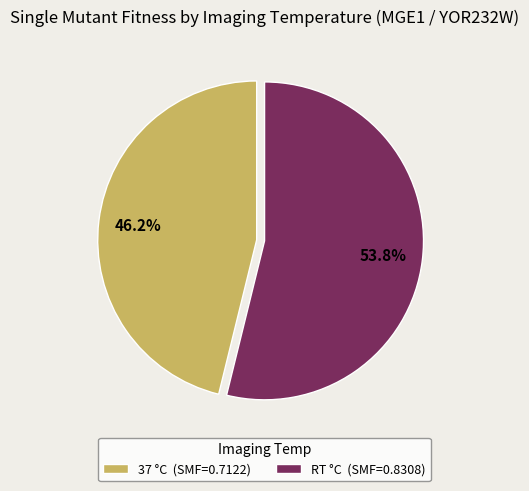

Which has a higher value, RT or 37?

RT